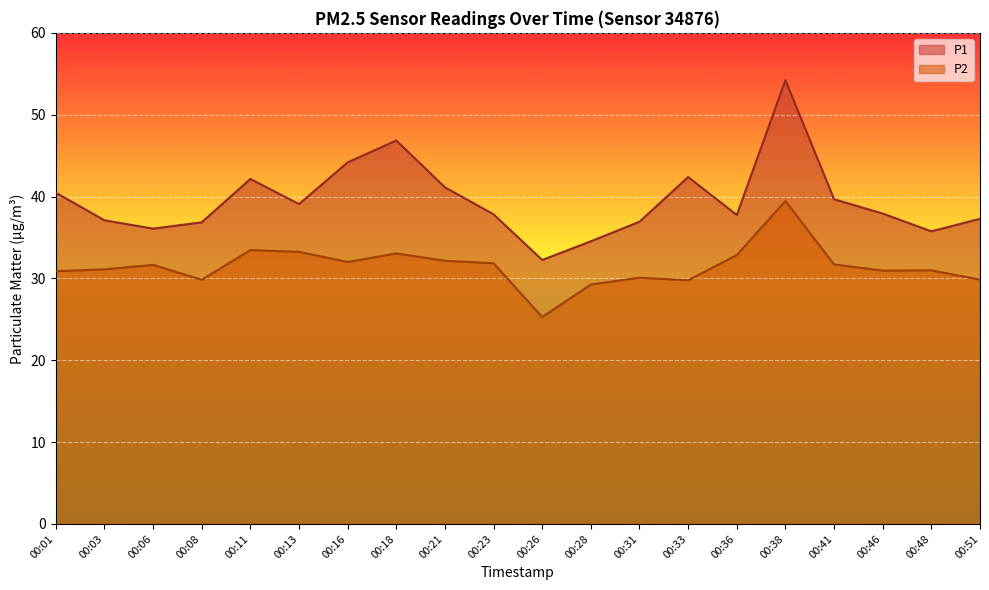

Does the chart display data point markers on the line(s)?

No